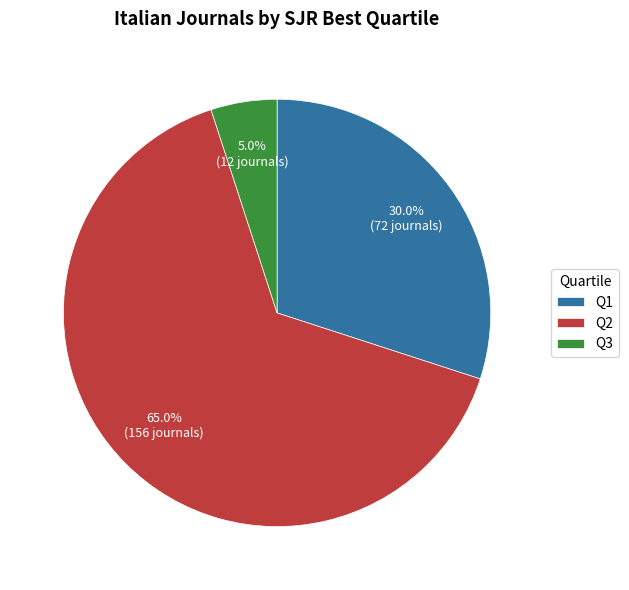

To the nearest percent, what is the average slice percentage?

33%